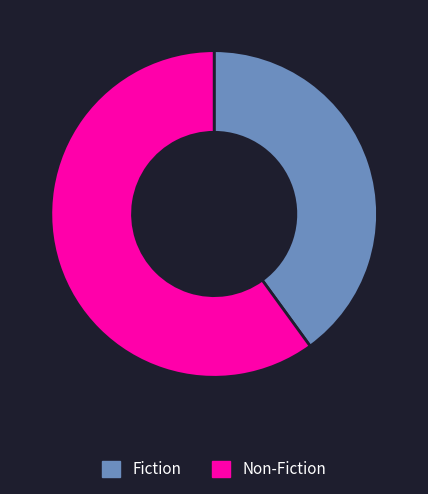

The Fiction slice represents 40% of the pie. True or false?

True